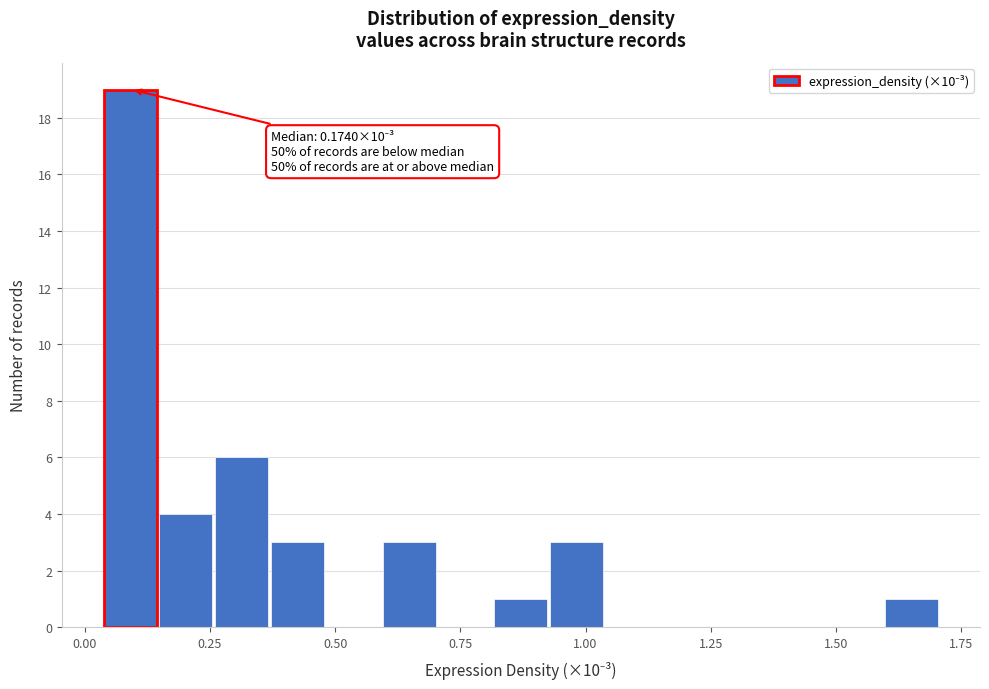

Read against the x-axis, roughly where is the centre of the tallest bar?

0.10